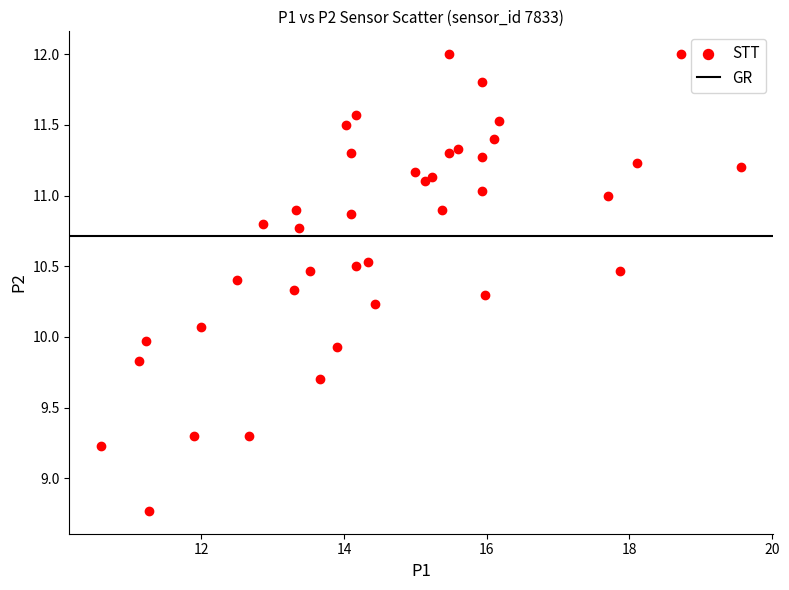

What is the range of X values (max minus min)?

9.0